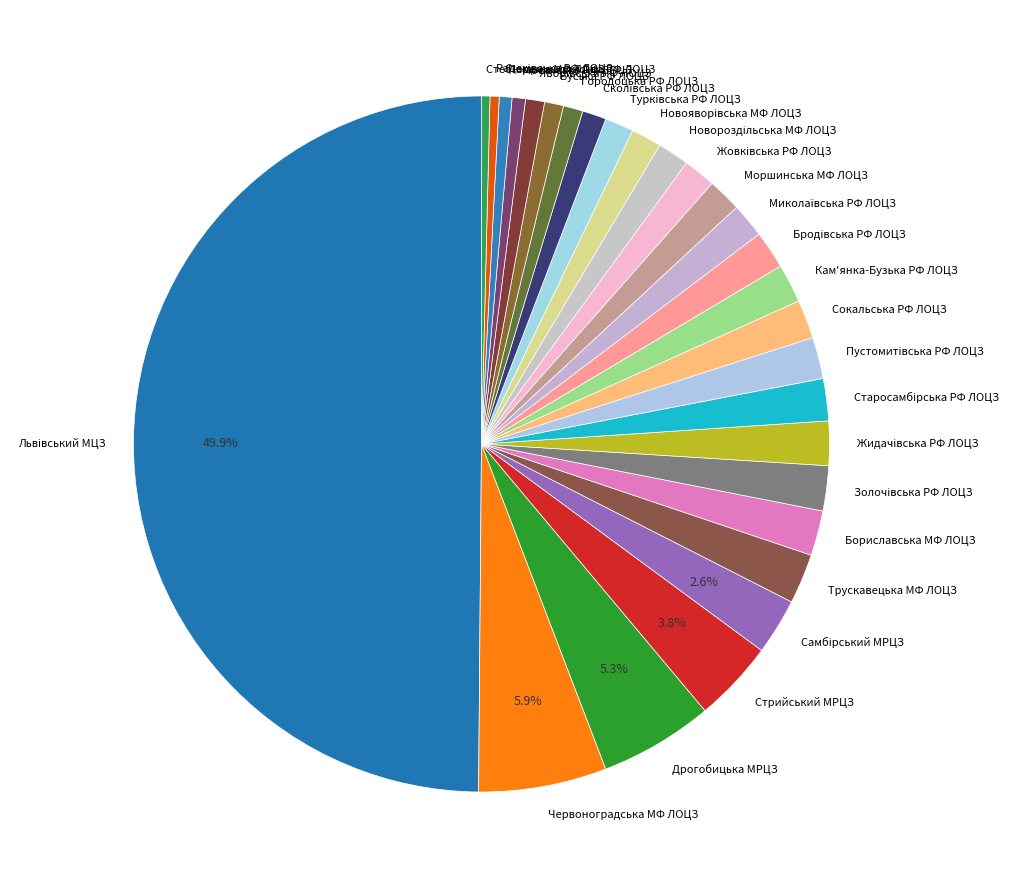

Does Трускавецька МФ ЛОЦЗ account for over 50% of the chart?

No